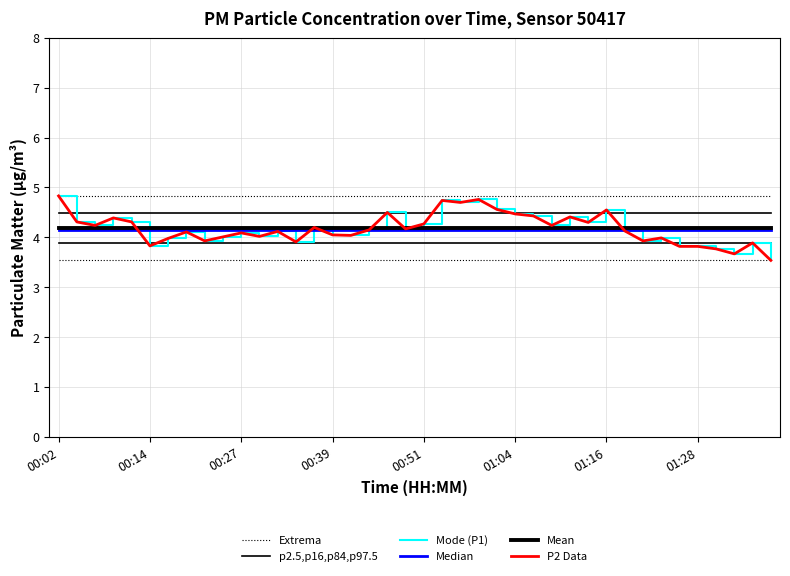

What is the value of the p2.5,p16,p84,p97.5 point at the 21st from the left?

4.5